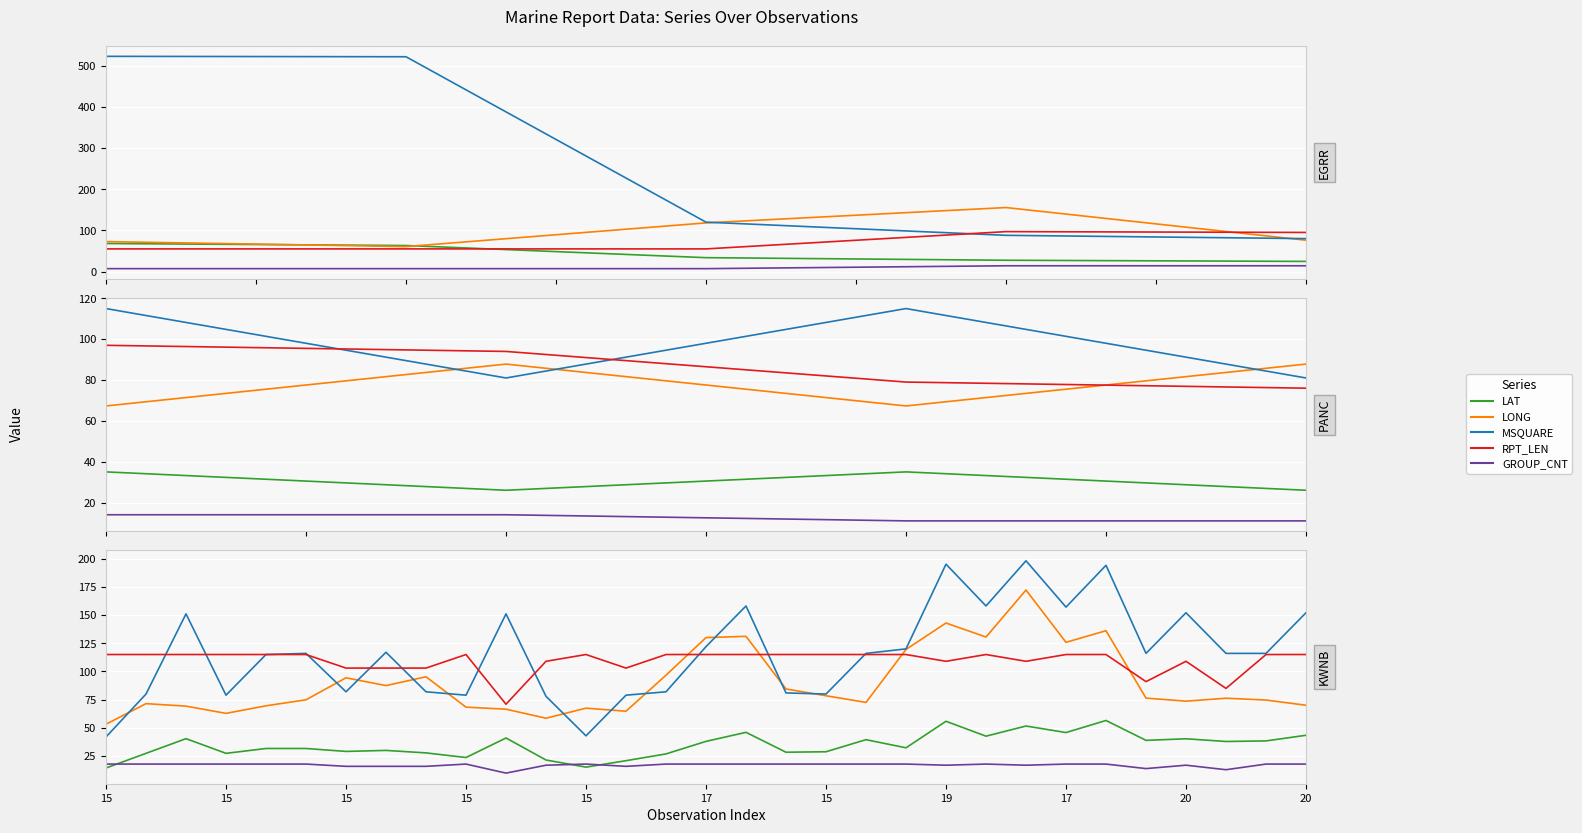

How many lines are shown in the chart?

5